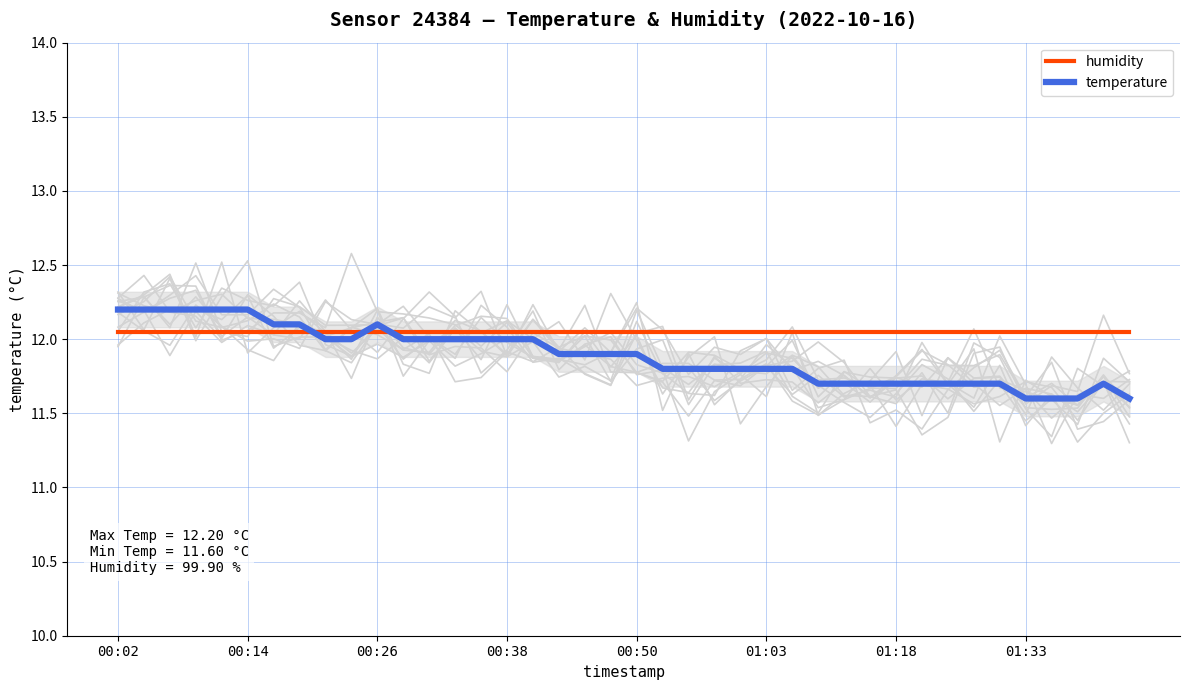

Which category has the lowest value in the humidity series?

00:02